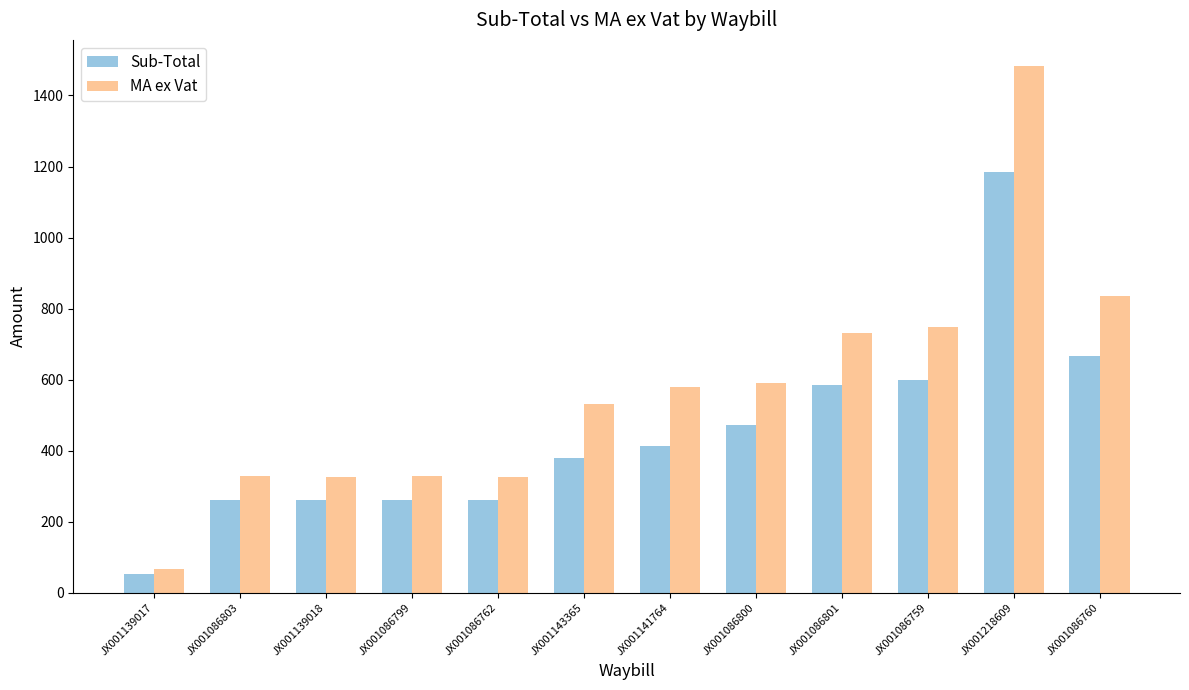

What are all the series names shown in the legend?

Sub-Total, MA ex Vat